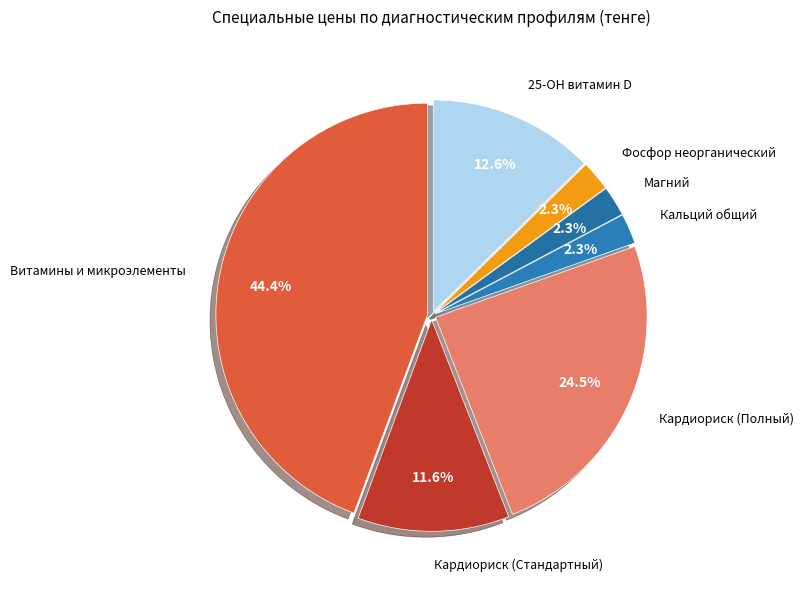

True or false: Кардиориск (Стандартный) accounts for 1% of the total.

False